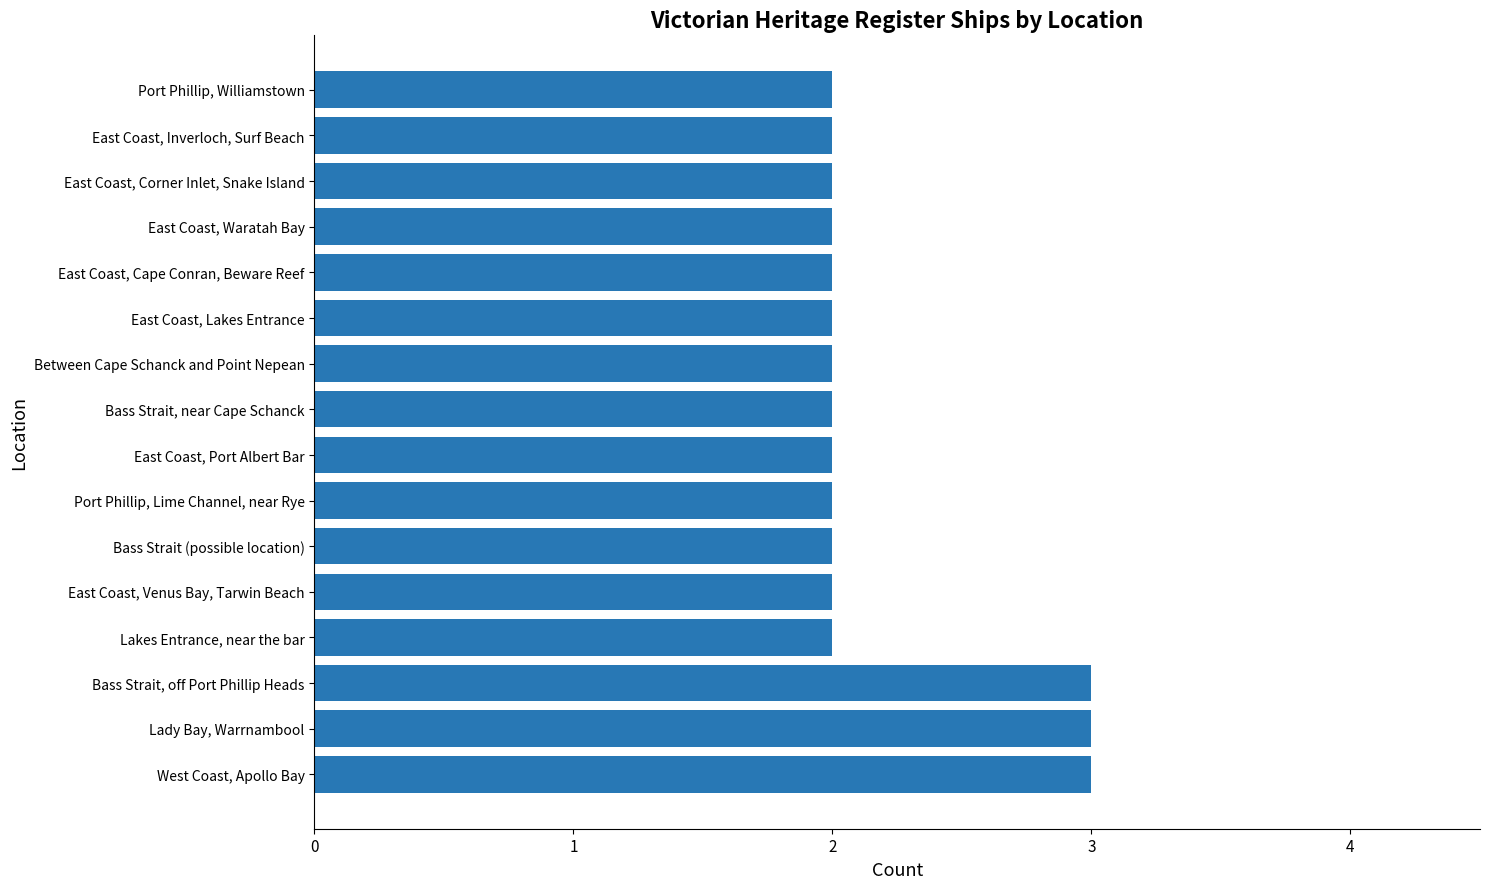

What is the ratio of the value at East Coast, Inverloch, Surf Beach to the value at East Coast, Cape Conran, Beware Reef?

1.0